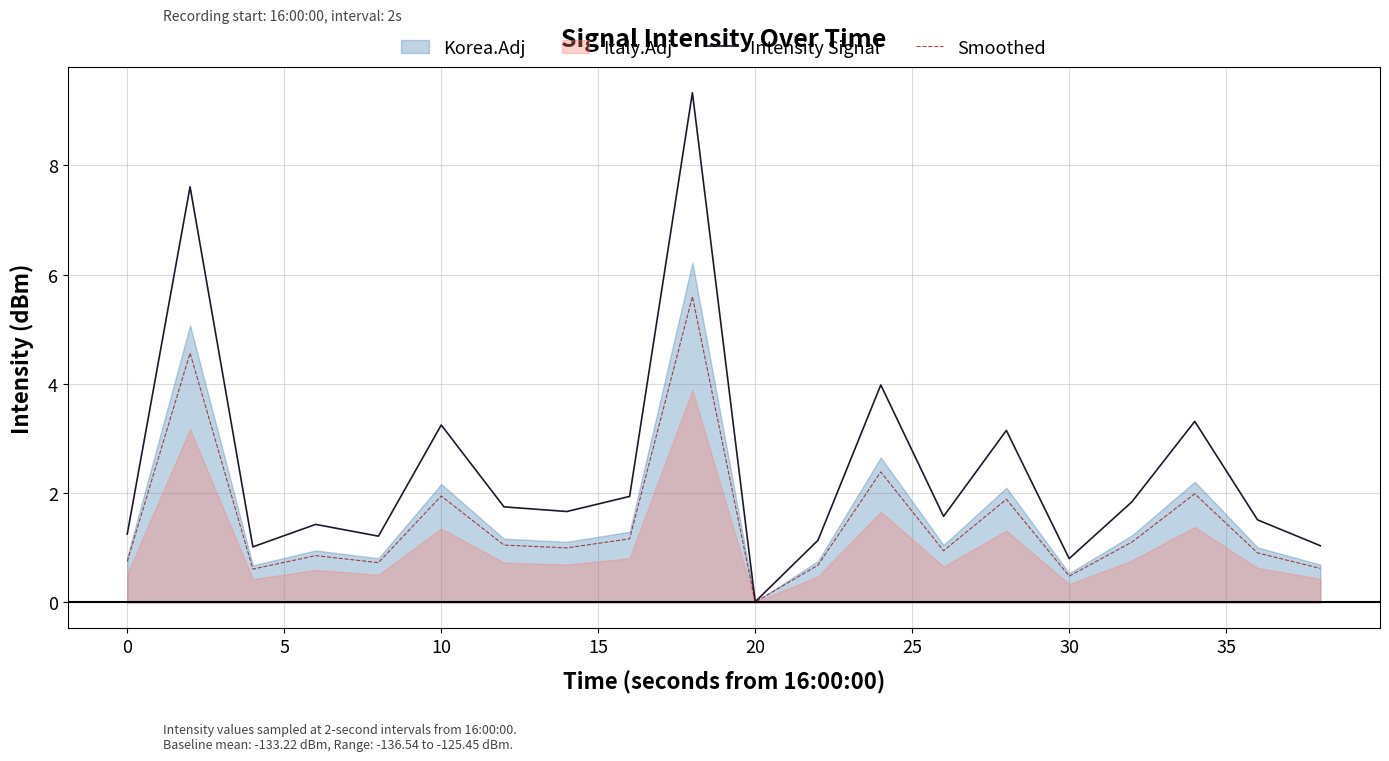

List the series in order of their overall mean, lowest first.

Smoothed, Intensity Signal